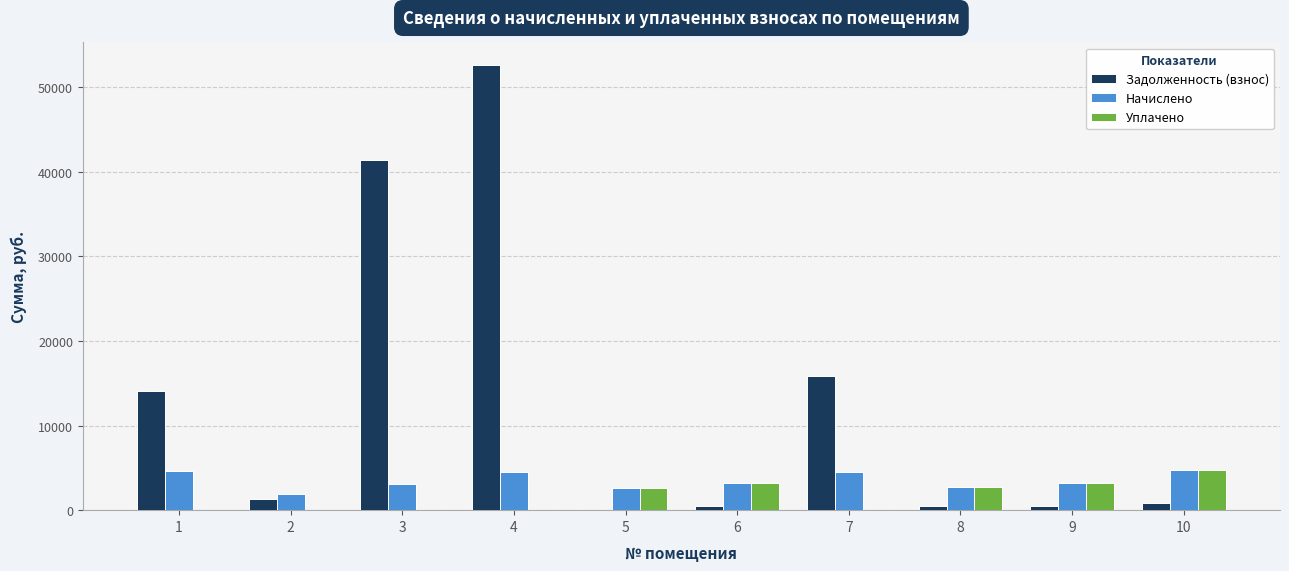

What is the maximum value for Начислено?

4752.1